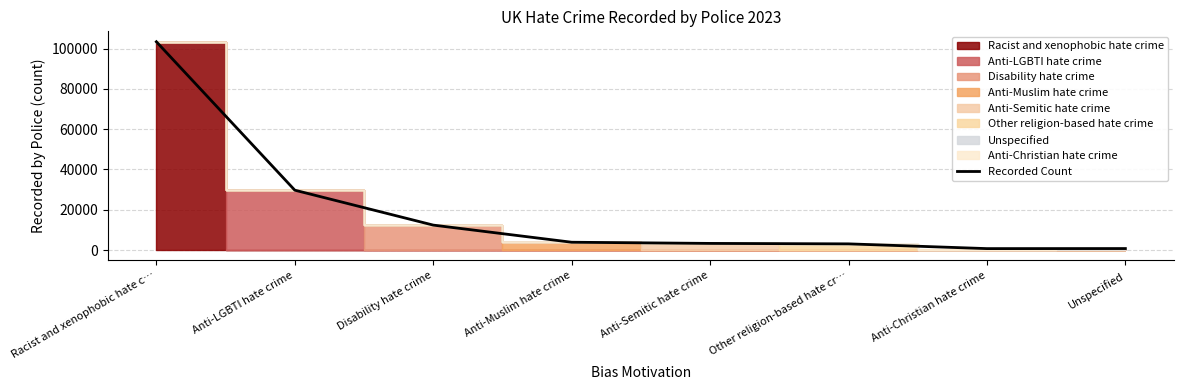

At which category does the chart reach its peak across all series?

Racist and xenophobic hate c…